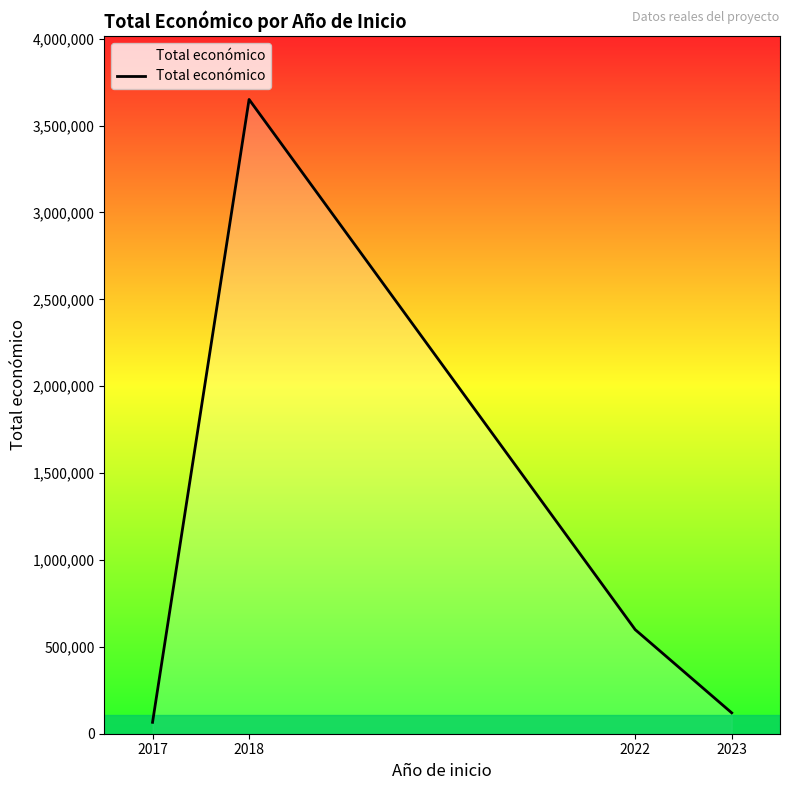

Rank the categories by value from lowest to highest.

2017, 2023, 2022, 2018